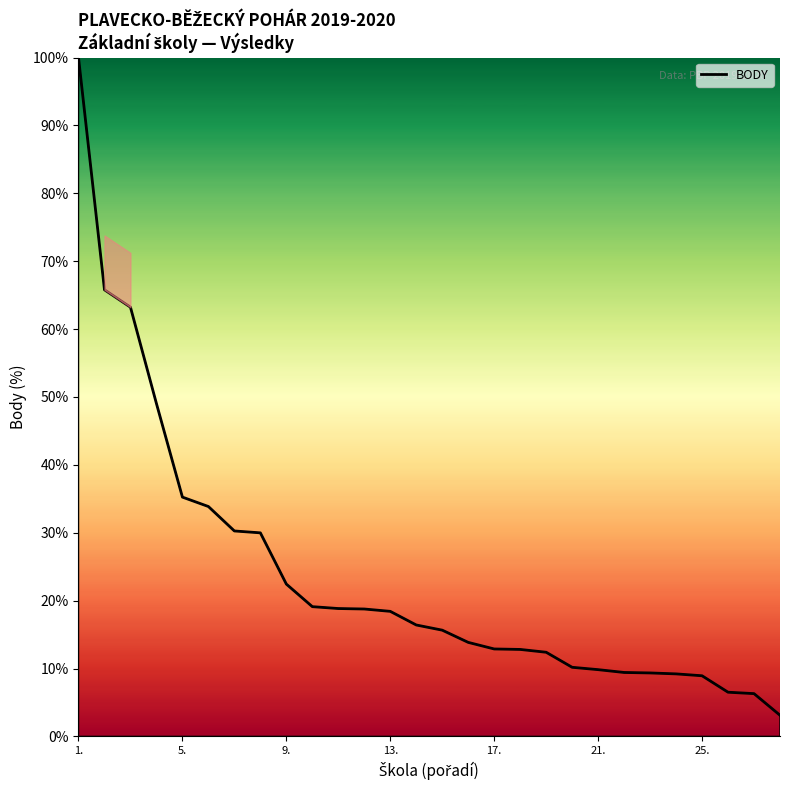

What is the difference between the maximum and minimum values?

96.9